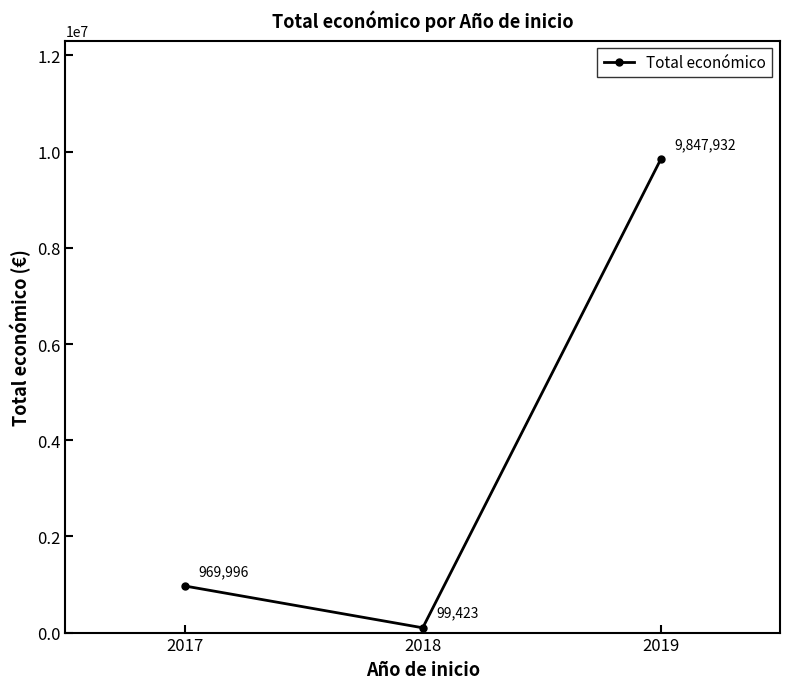

The chart shows a value of 254681 at 2017. True or false?

False